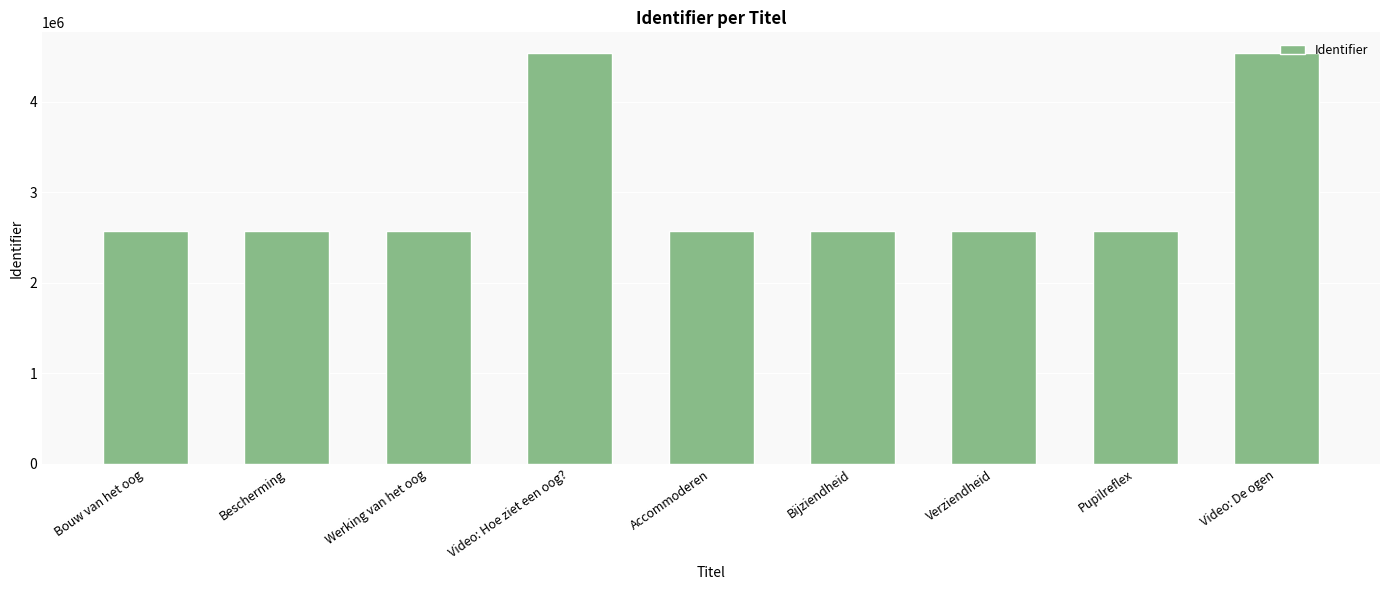

What is the greatest value displayed?

4536480